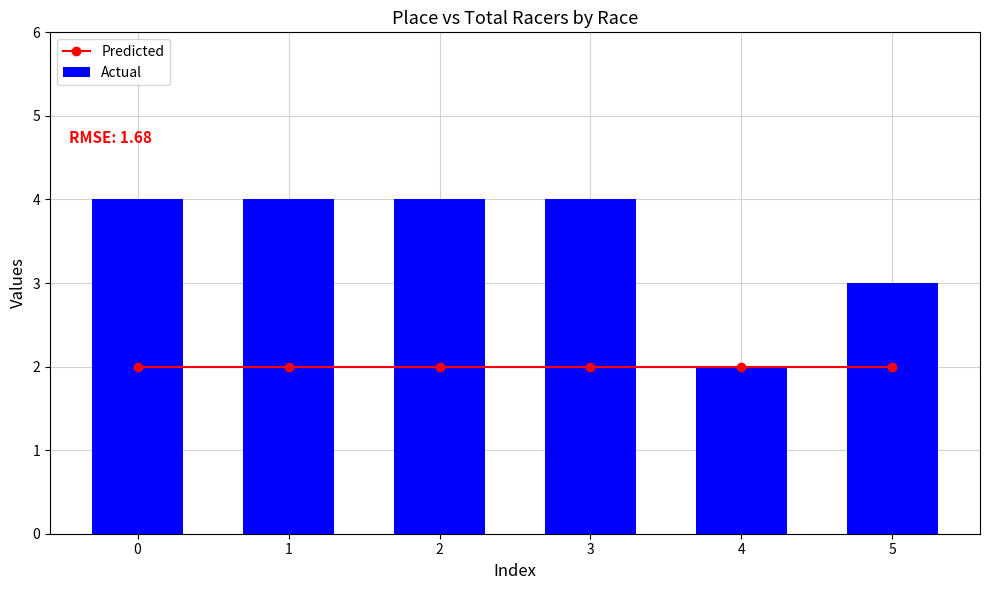

Which series has the largest range (max minus min)?

Actual